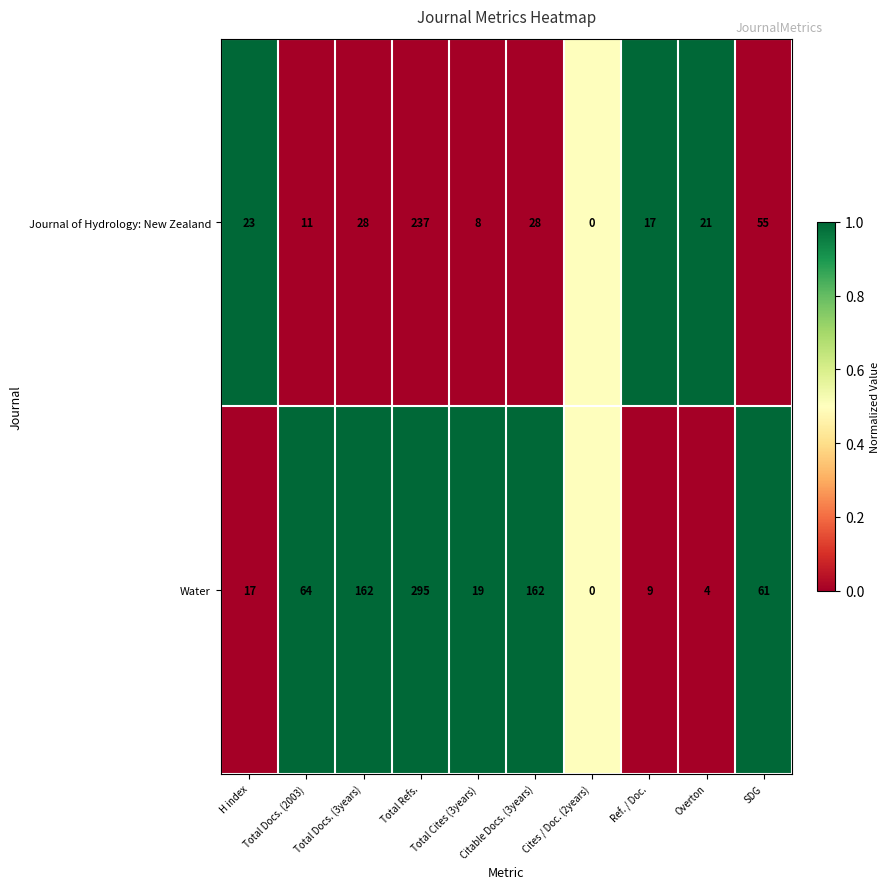

Rank the series by their maximum value, from highest to lowest.

Water, Journal of Hydrology: New Zealand